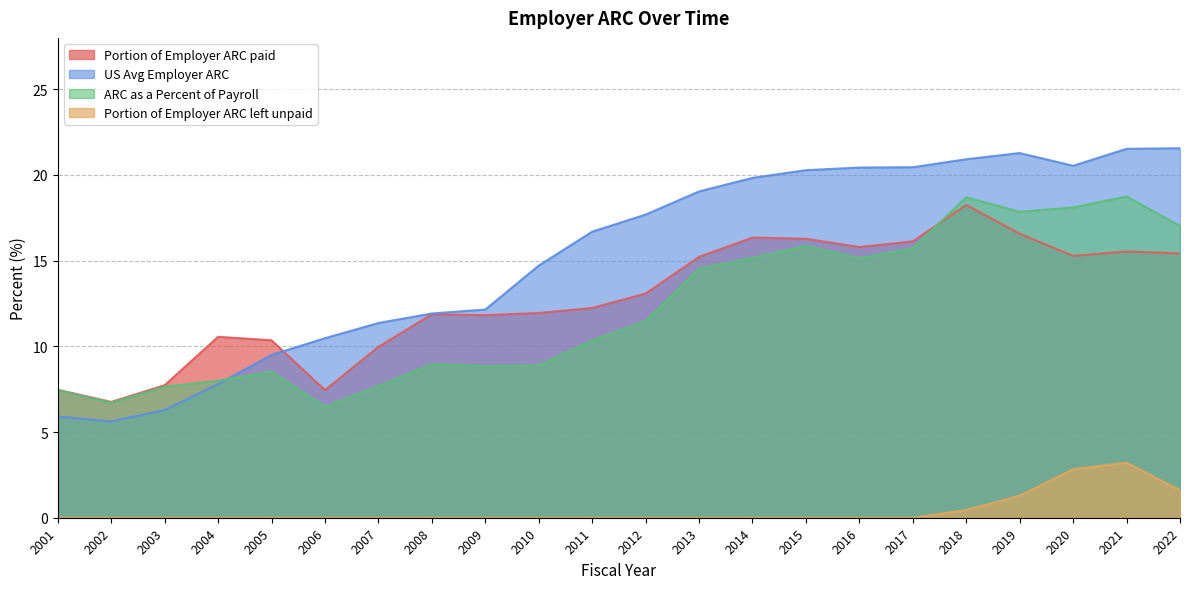

Does the chart have visible grid lines?

Yes